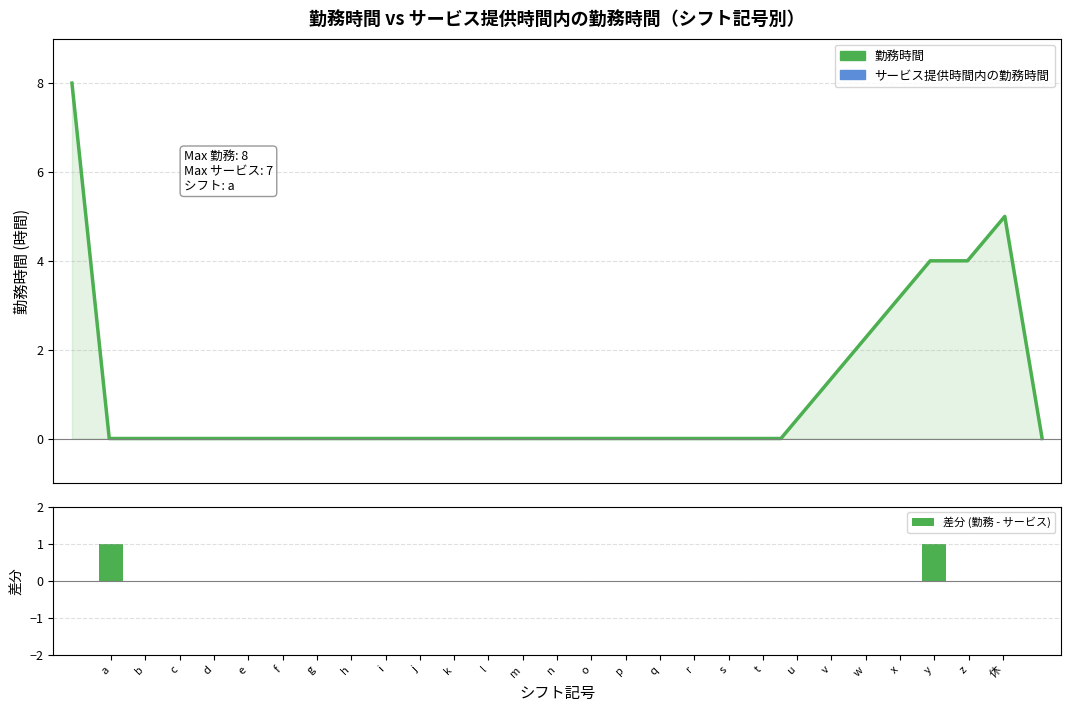

At how many categories does at least one series exceed 5?

1